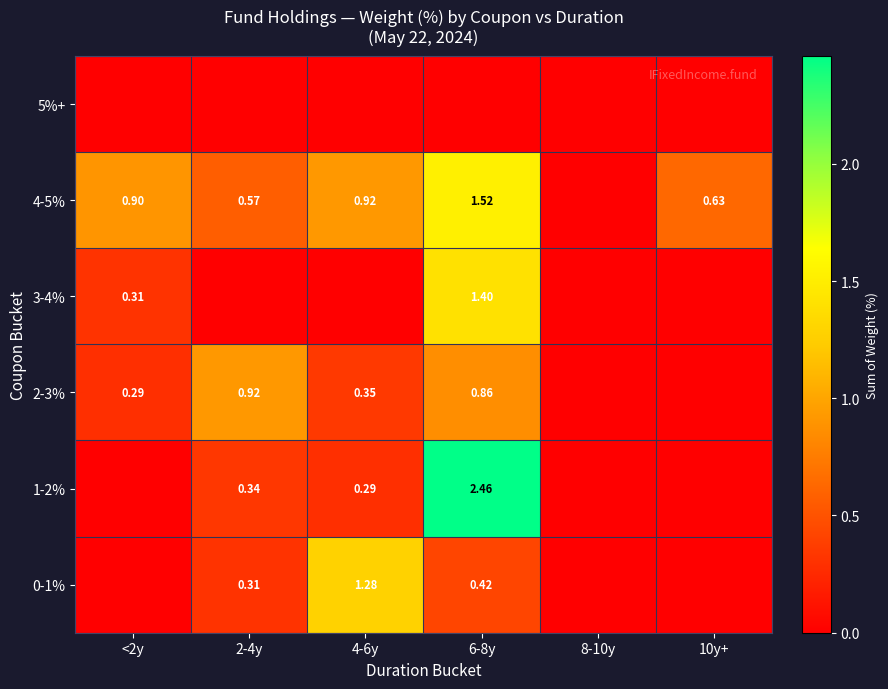

At how many categories does at least one series exceed 2?

1